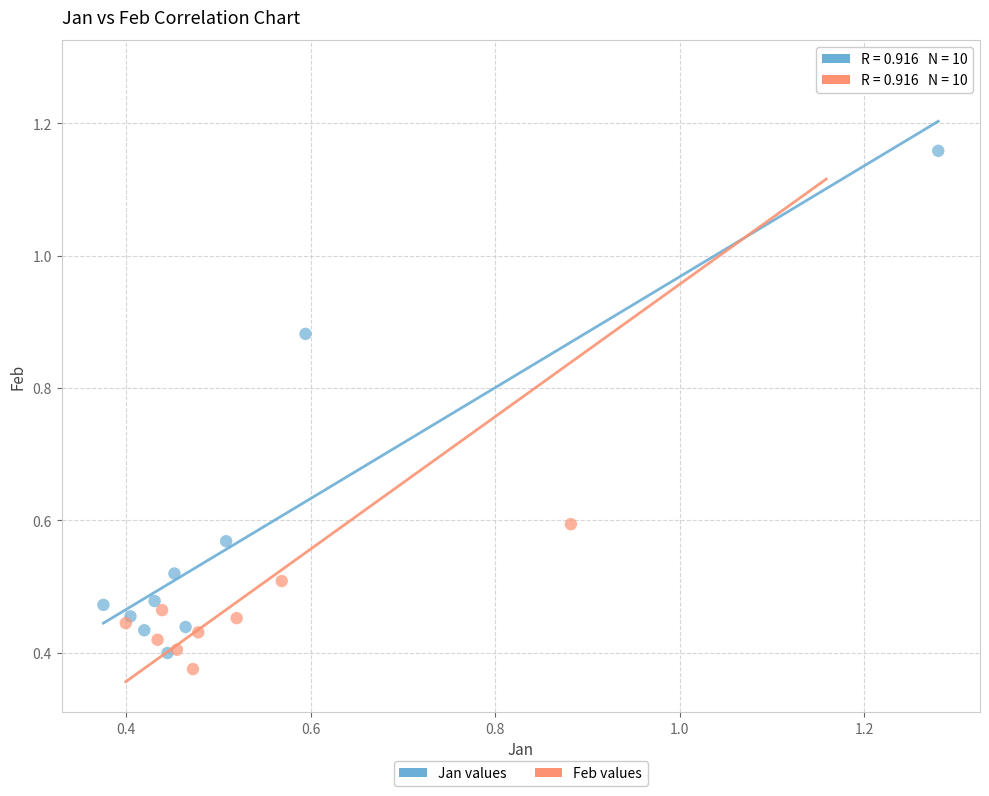

Which series has the widest spread of Y values?

Feb values